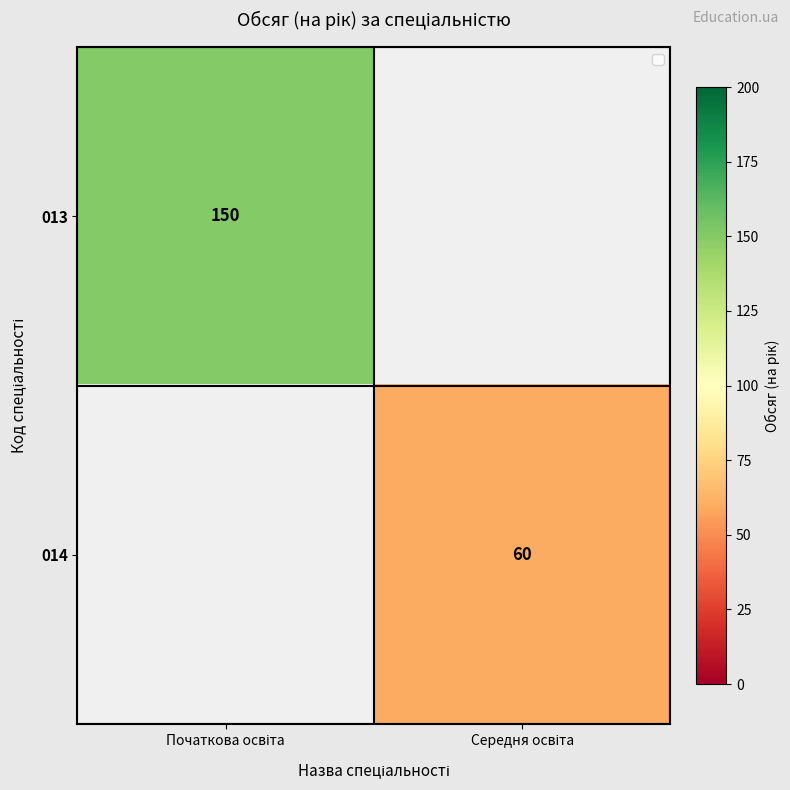

At which category does the chart reach its minimum across all series?

Середня освіта